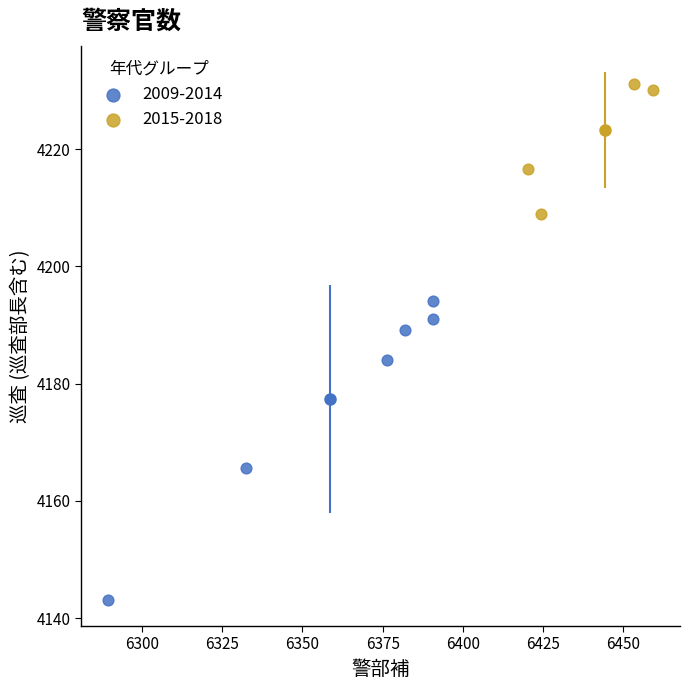

Which series reaches the maximum Y coordinate?

2015-2018